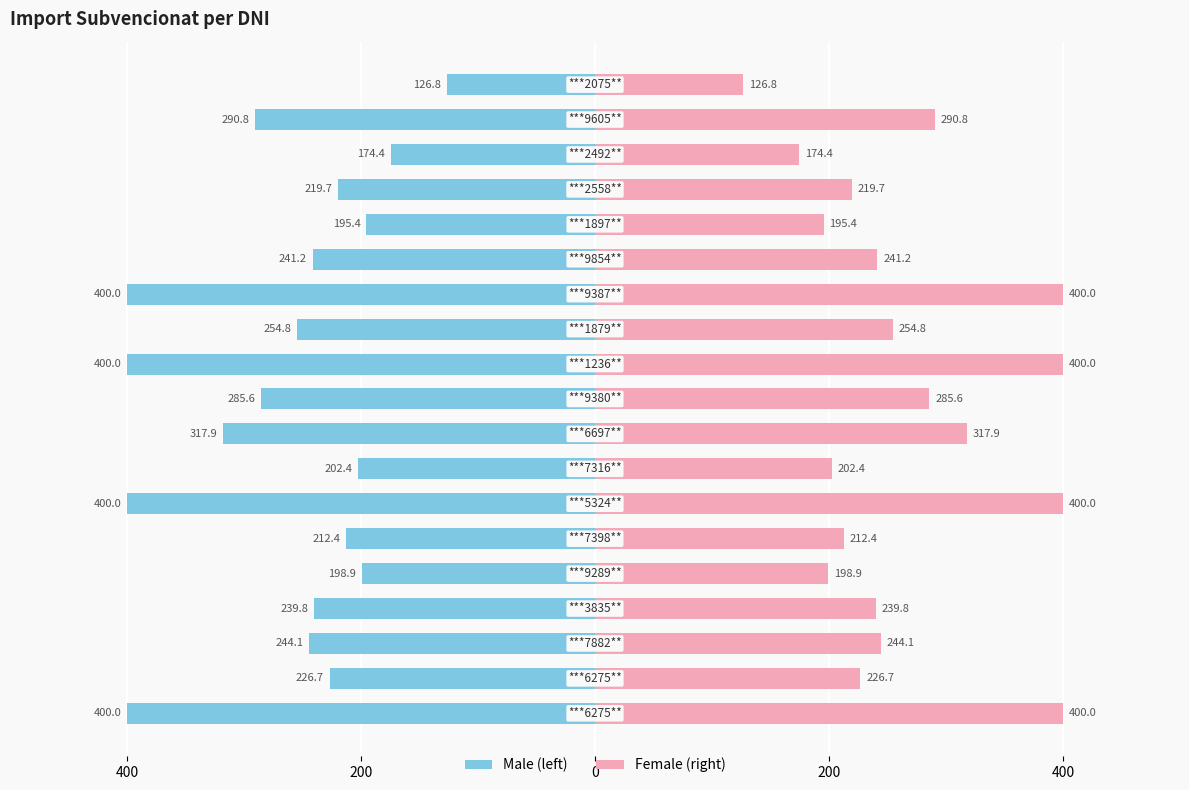

True or false: Import subvencionat (left) has a value of -583.0 at 10.

False